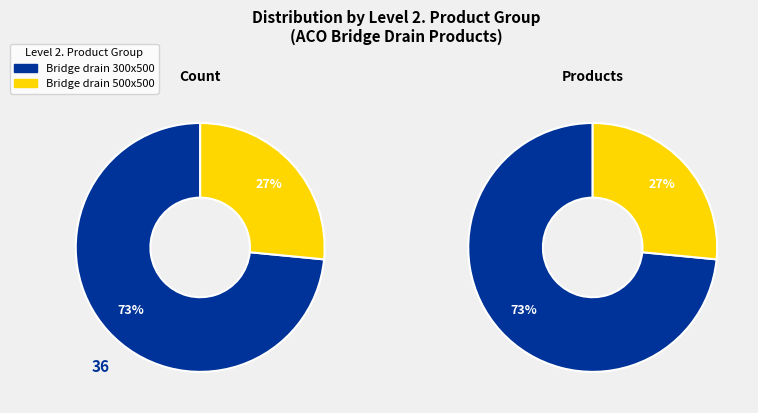

Between Bridge drain 300x500 and Bridge drain 500x500, which is larger?

Bridge drain 300x500